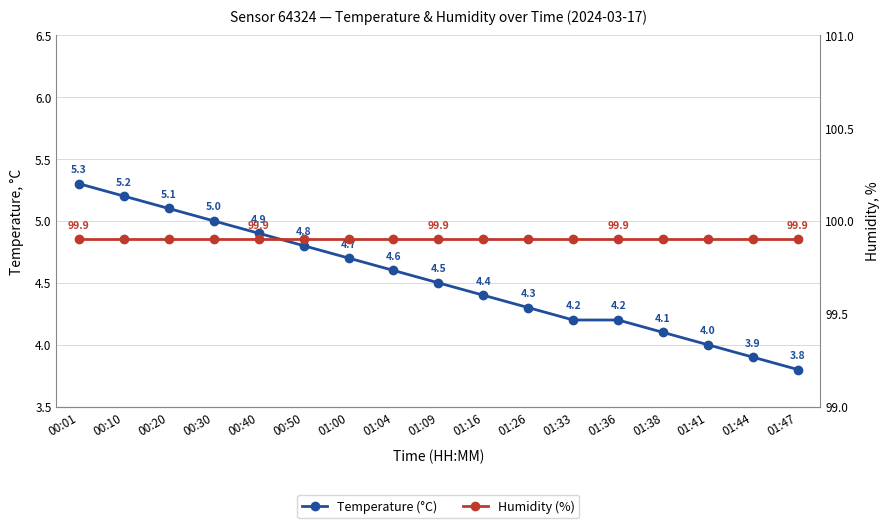

True or false: Humidity (%) has a value of 99.9 at 01:26.

True